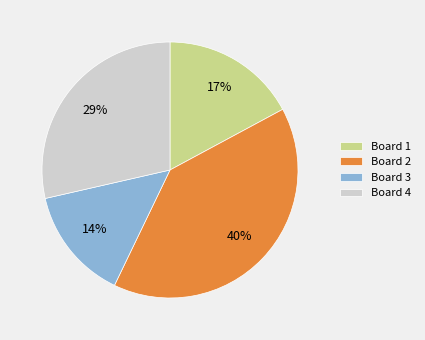

To the nearest percent, what percentage of the pie is Board 2?

40%